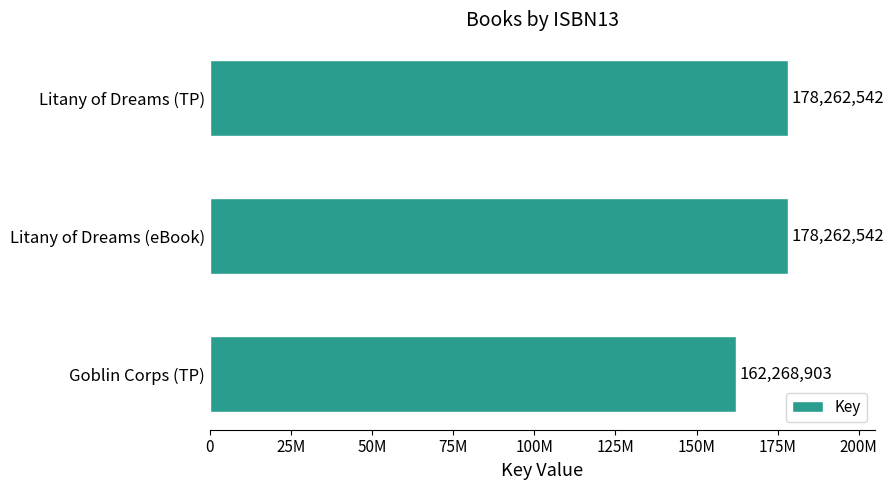

Does the chart contain any negative values?

No